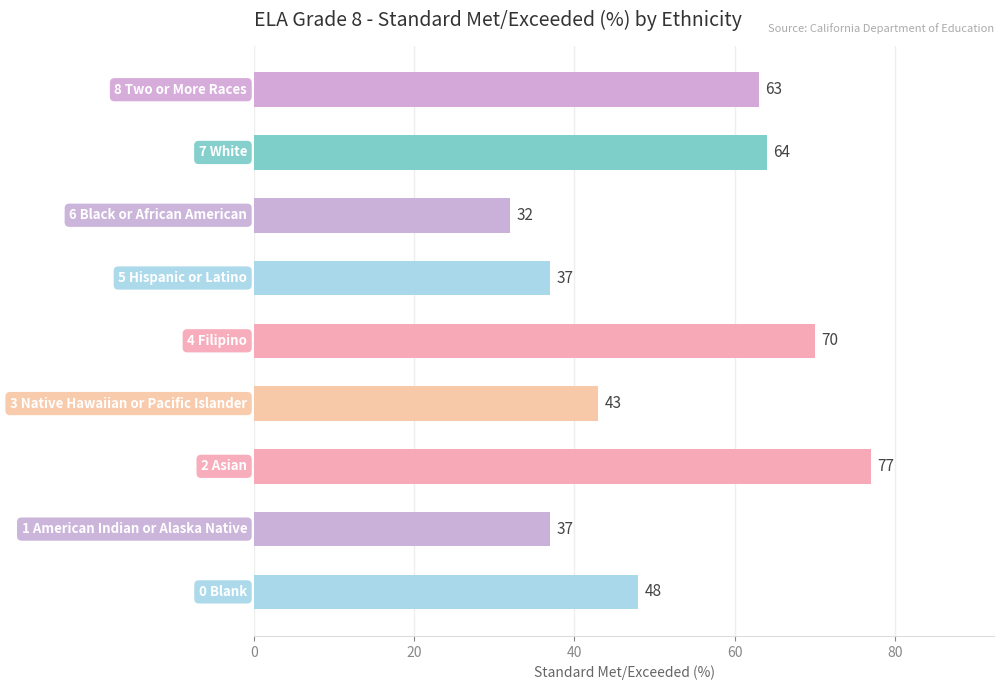

Does the chart contain any negative values?

No